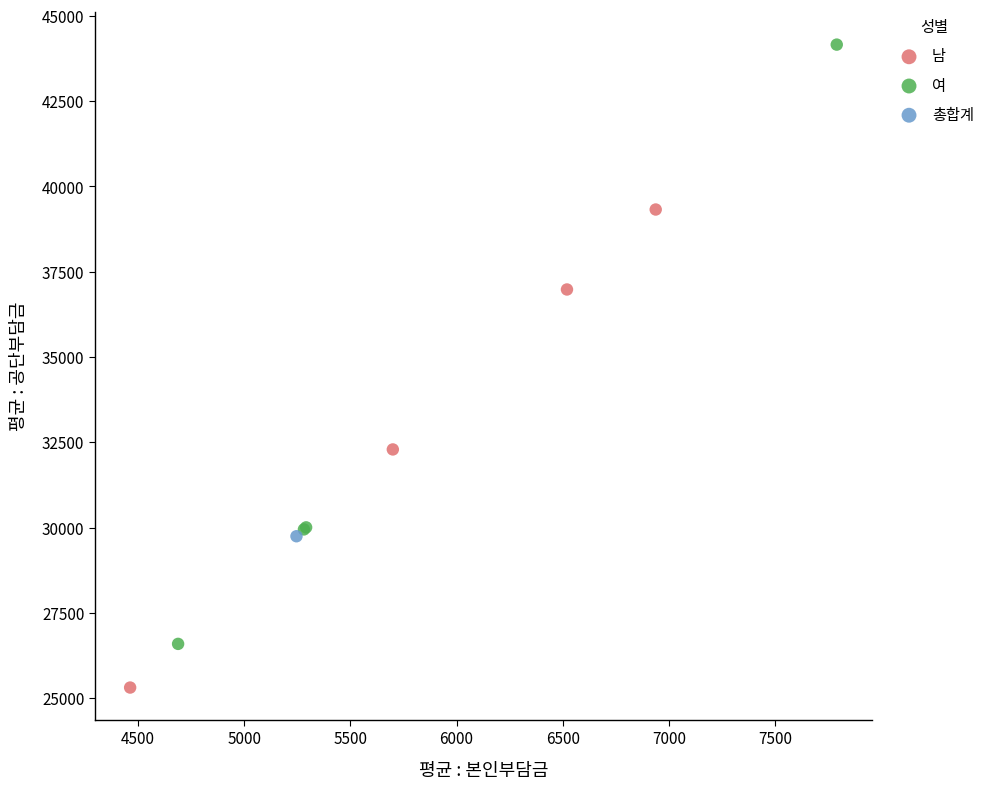

What are all the series names shown in the legend?

남, 여, 총합계